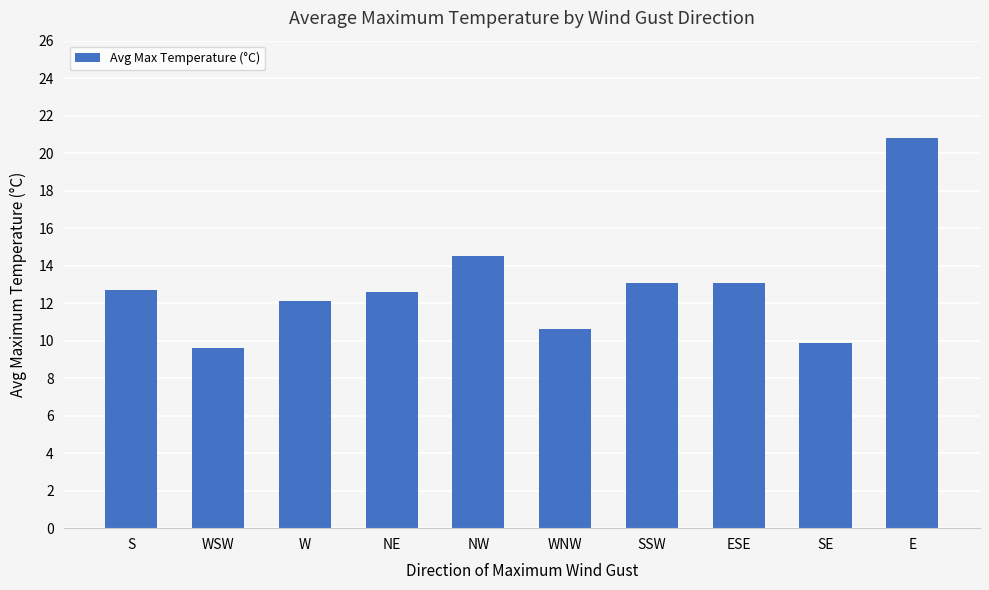

What is the sum of the values at W and S?

24.8